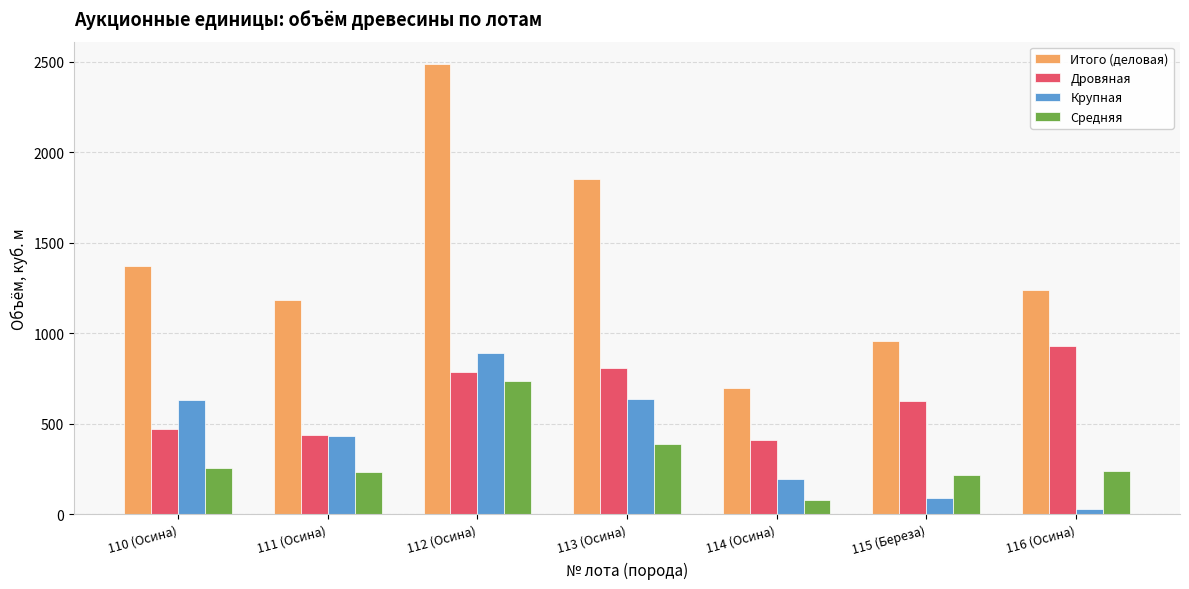

How many data points in Итого (деловая) are less than 1240?

3